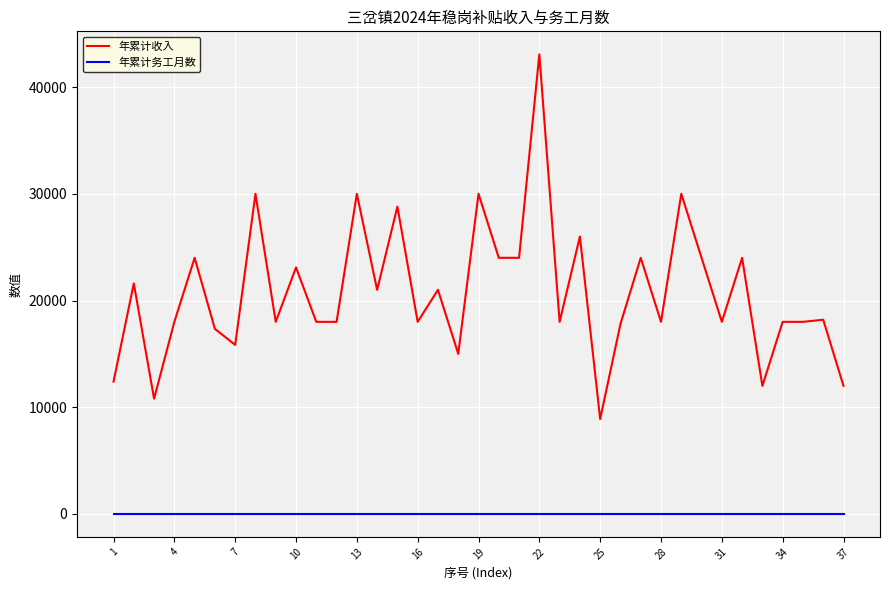

Which series has the widest spread of values?

年累计收入